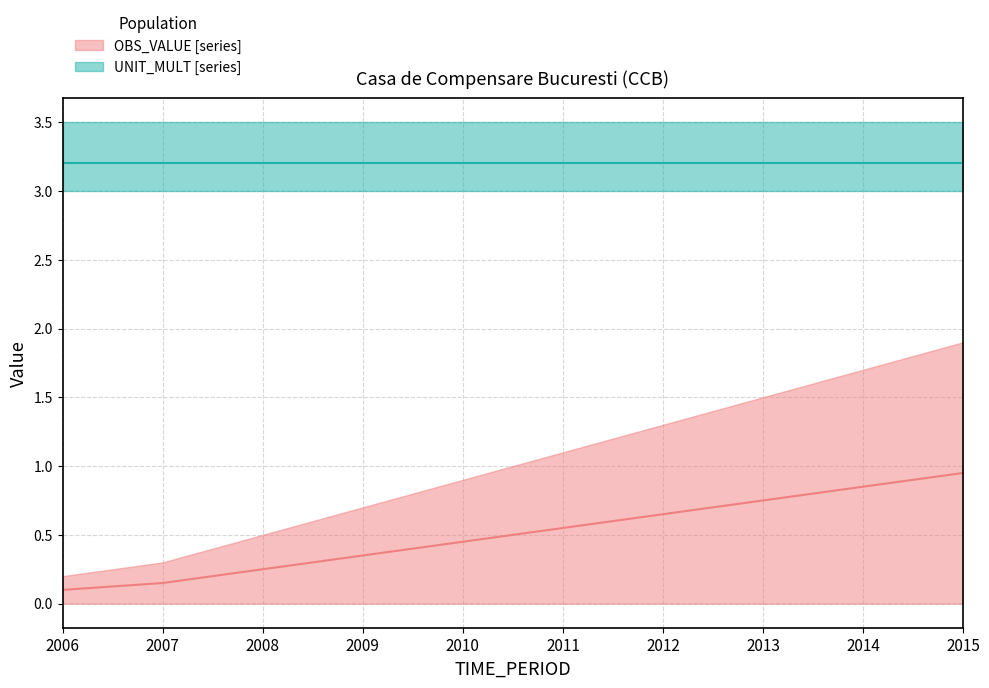

Count the number of categories in the chart.

10